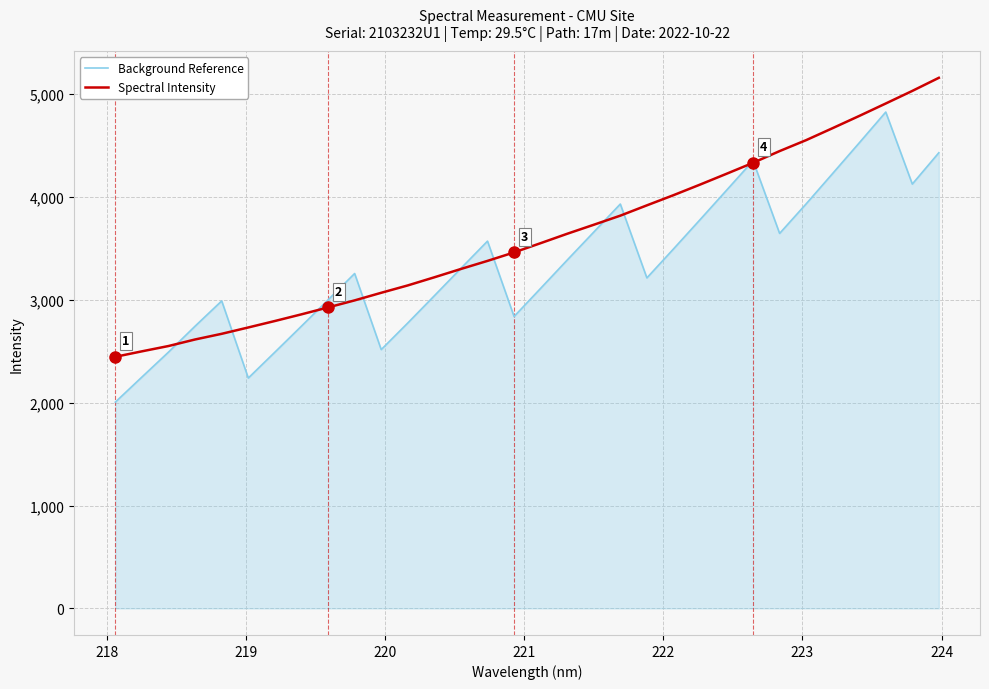

Rank the series by their maximum value, from highest to lowest.

Spectral Intensity, Background Reference